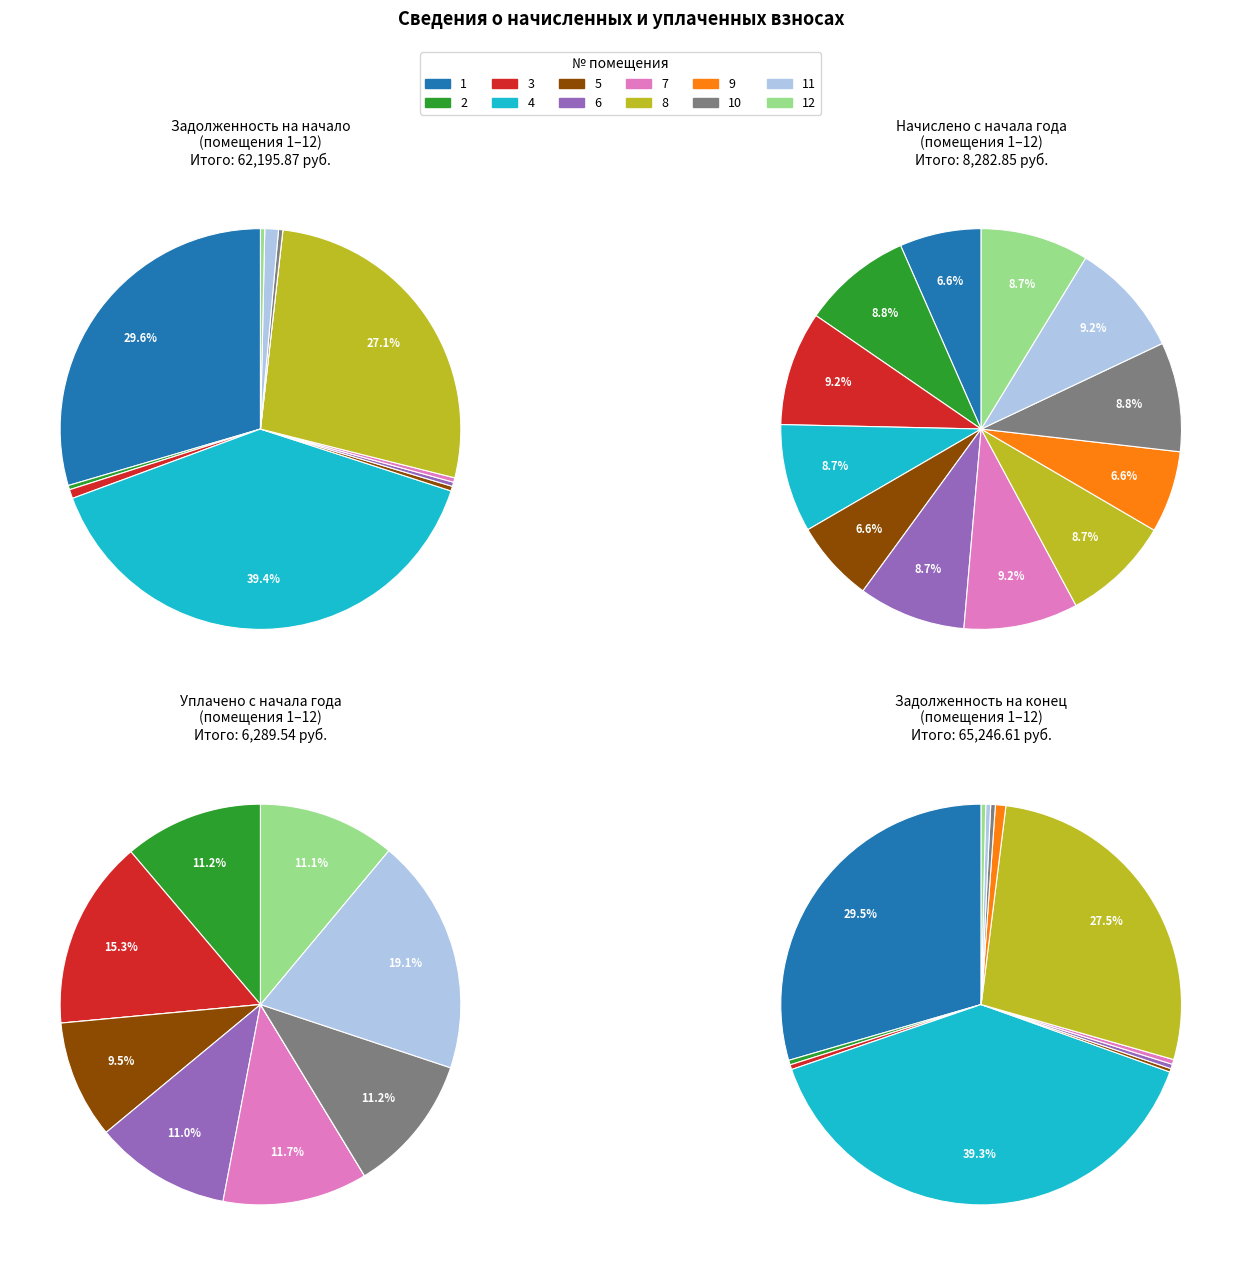

Do 9 and 4 together represent more than half of the pie?

No